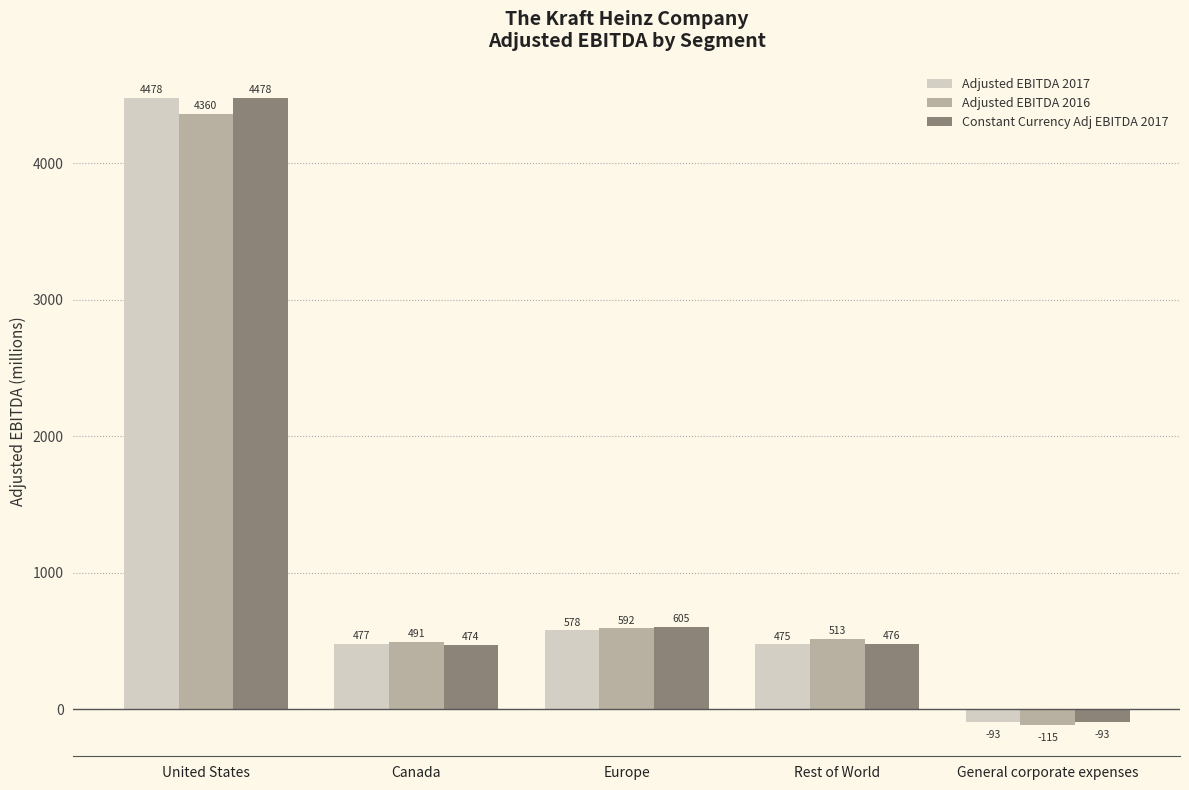

What is the label of the 5th bar from the left?

General corporate expenses